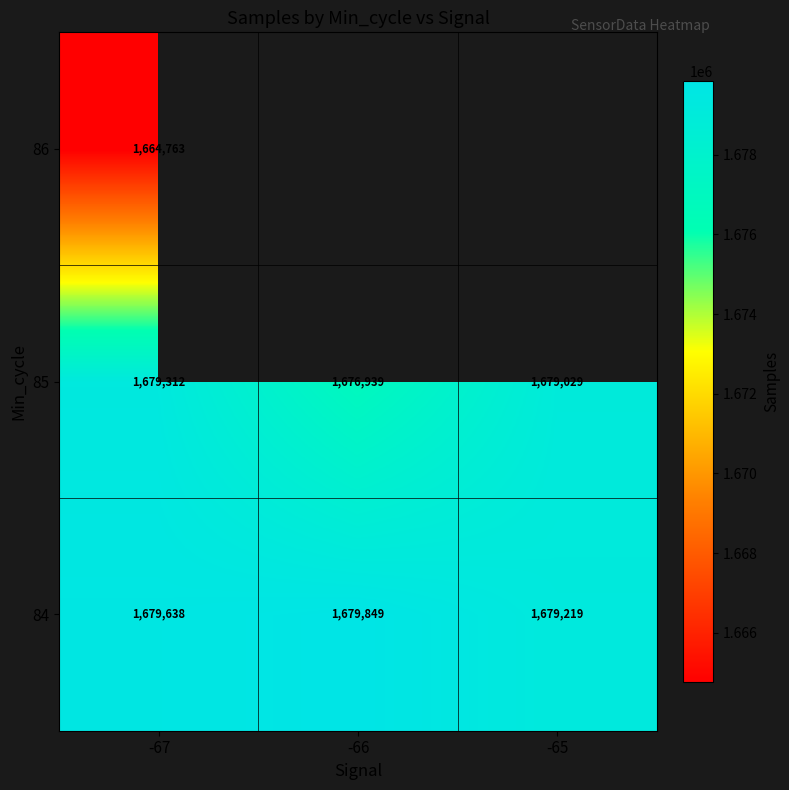

What is the spread (max minus min) of values at -66?

2909.6